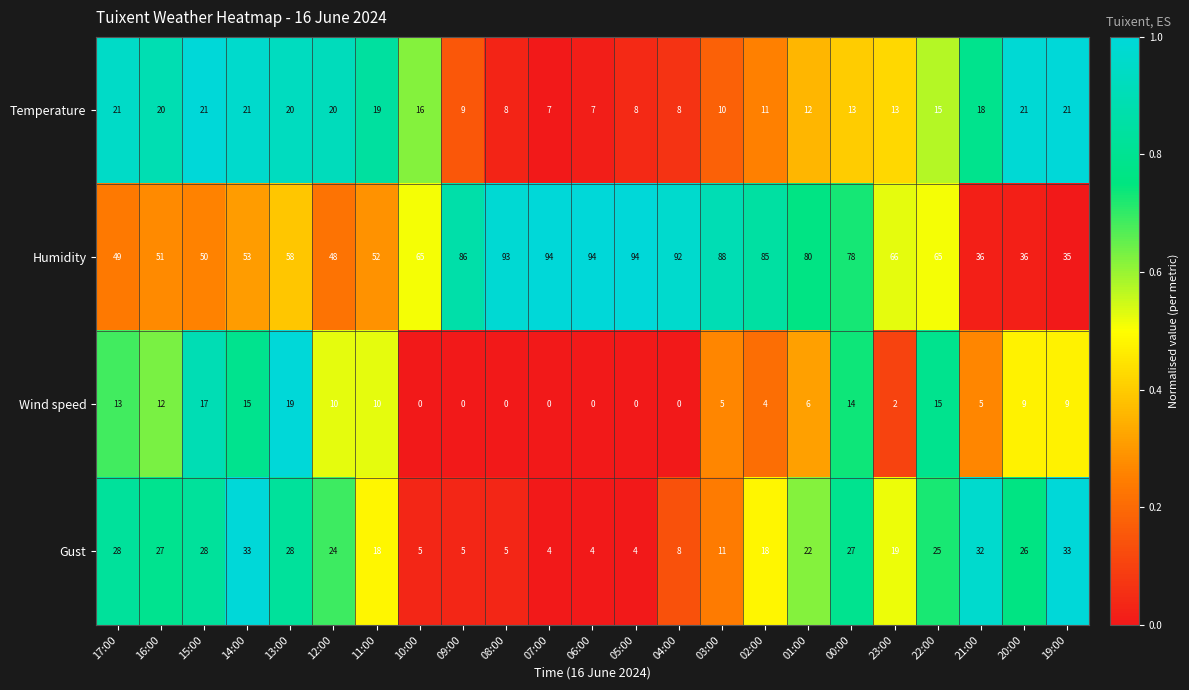

Rank the series at 03:00 from lowest to highest value.

Wind speed, Temperature, Gust, Humidity